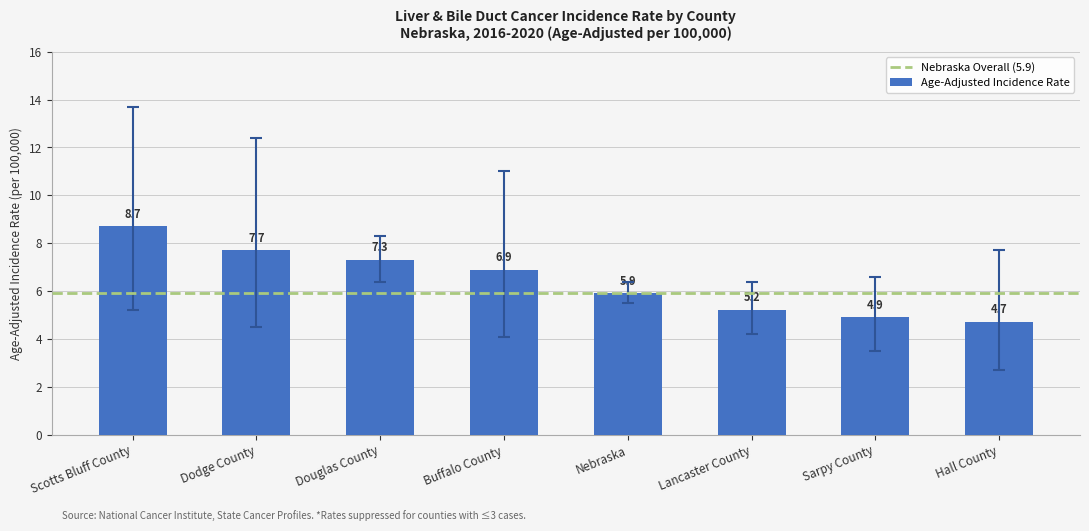

Count the number of categories in the chart.

8